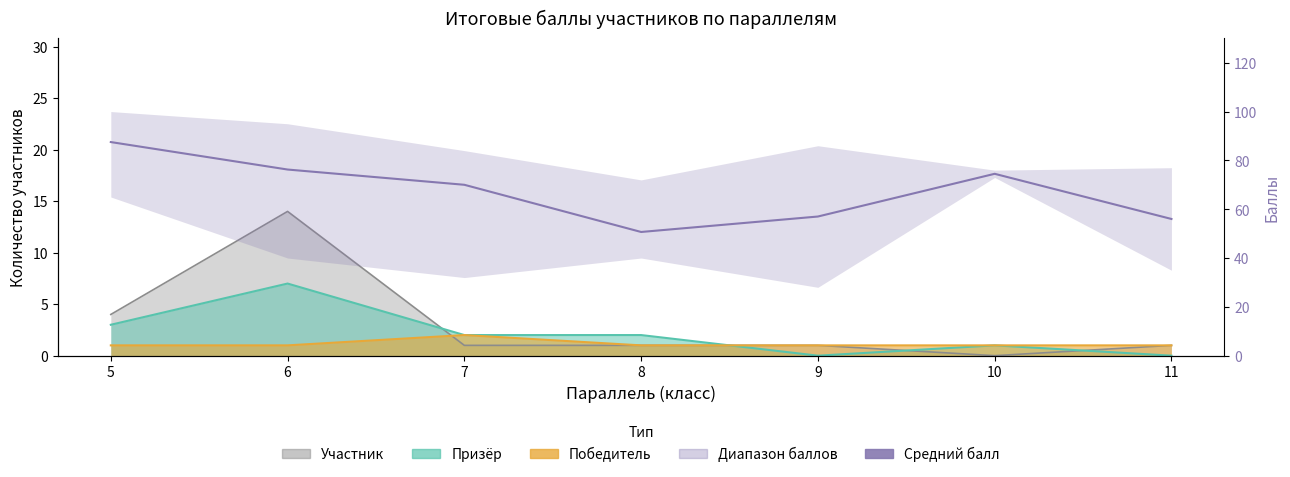

How many data points does each series have?

7